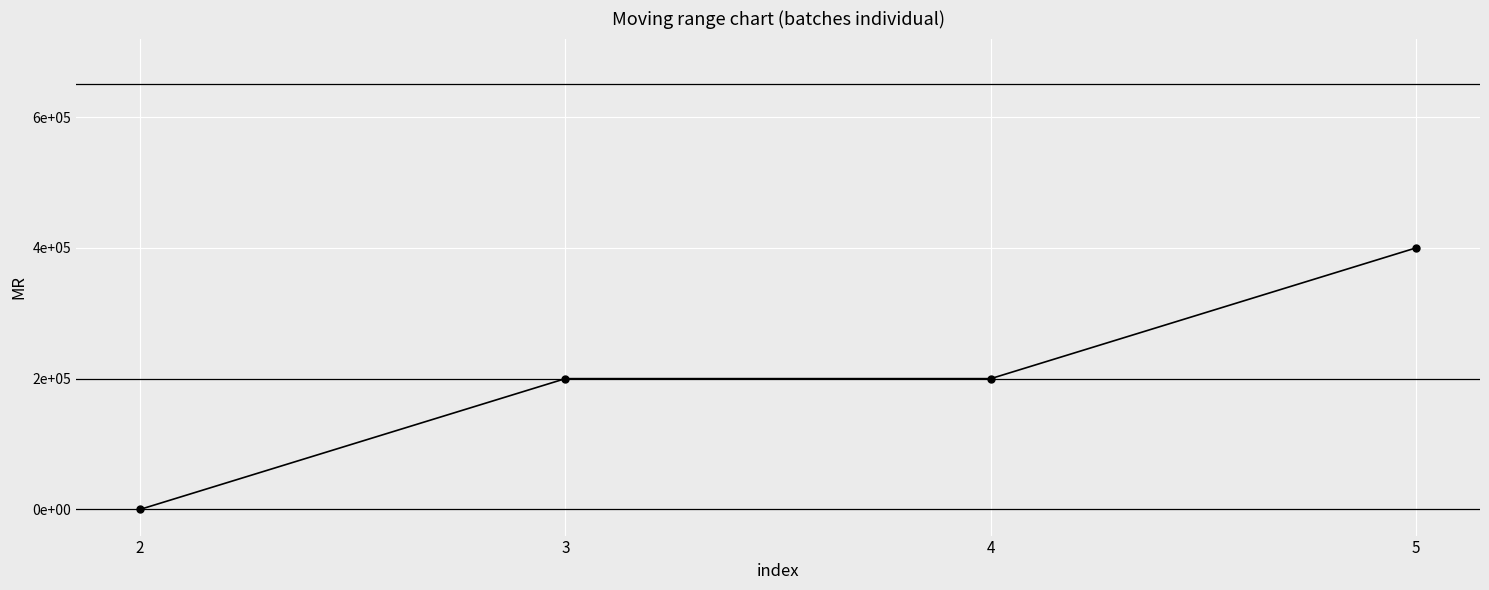

Is this an area chart (filled region under the line)?

No